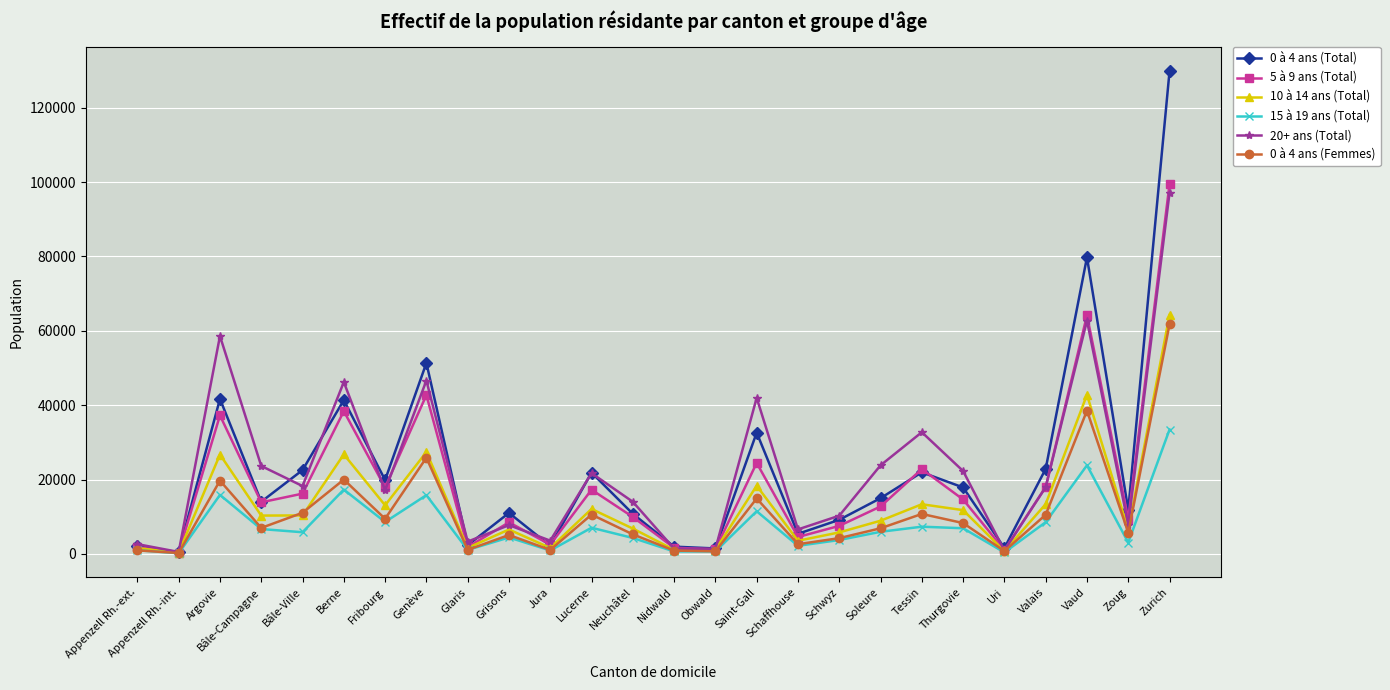

How many values in the 20+ ans (Total) series are below 17957?

13